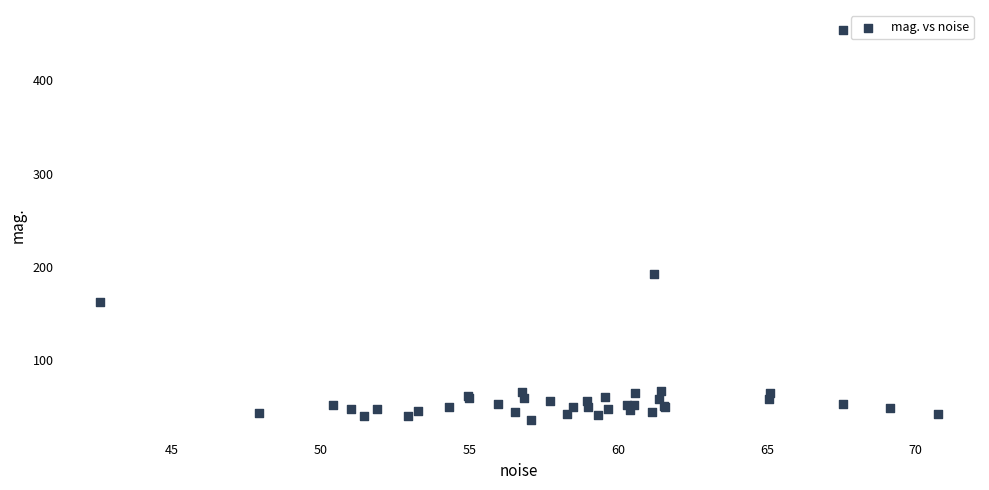

What Y value in the scatter plot is closest to 245?

192.2